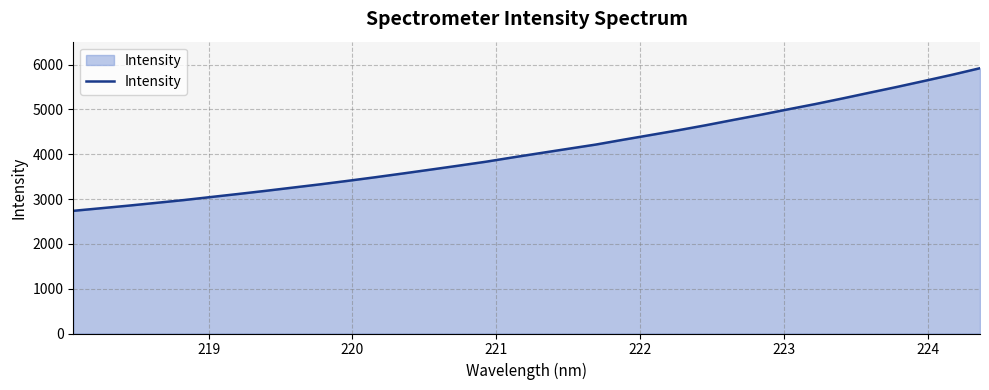

What is the difference between the maximum and minimum values?

3183.2